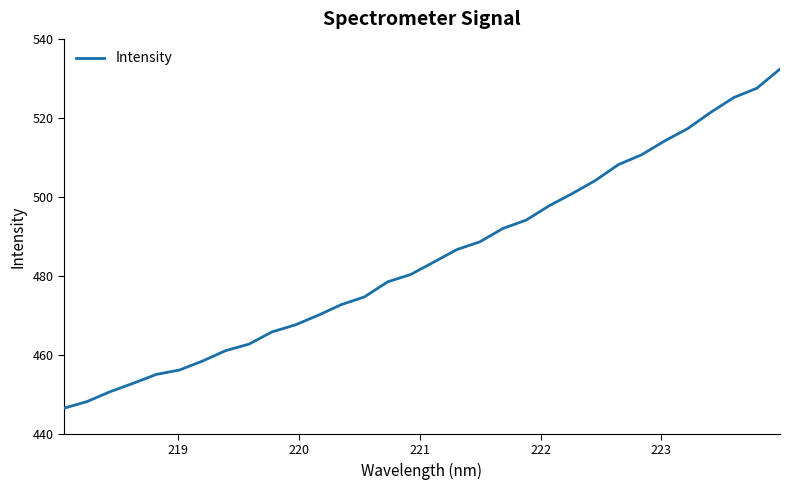

What is the smallest value displayed?

446.5